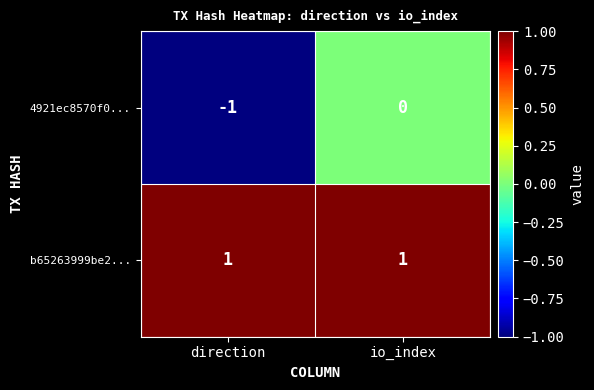

Which series changed the most between direction and io_index?

4921ec8570f0...